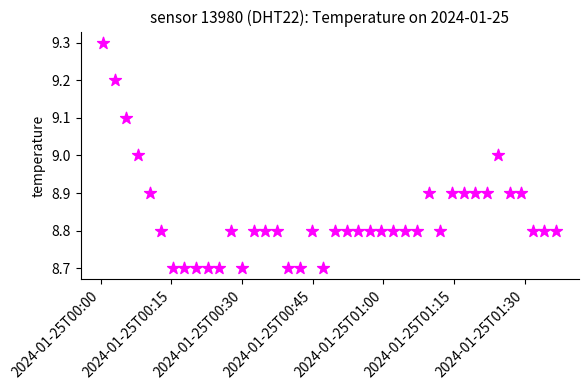

What is the range of Y values (max minus min)?

0.6